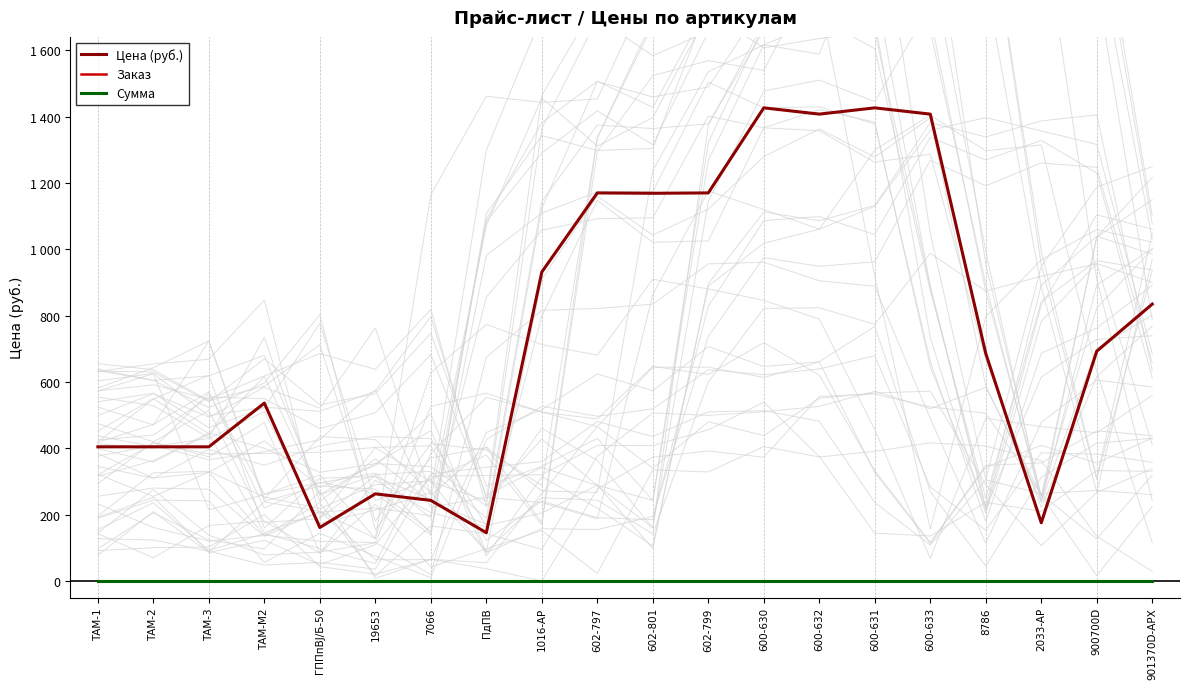

Which series has the largest total across all categories?

Цена (руб.)